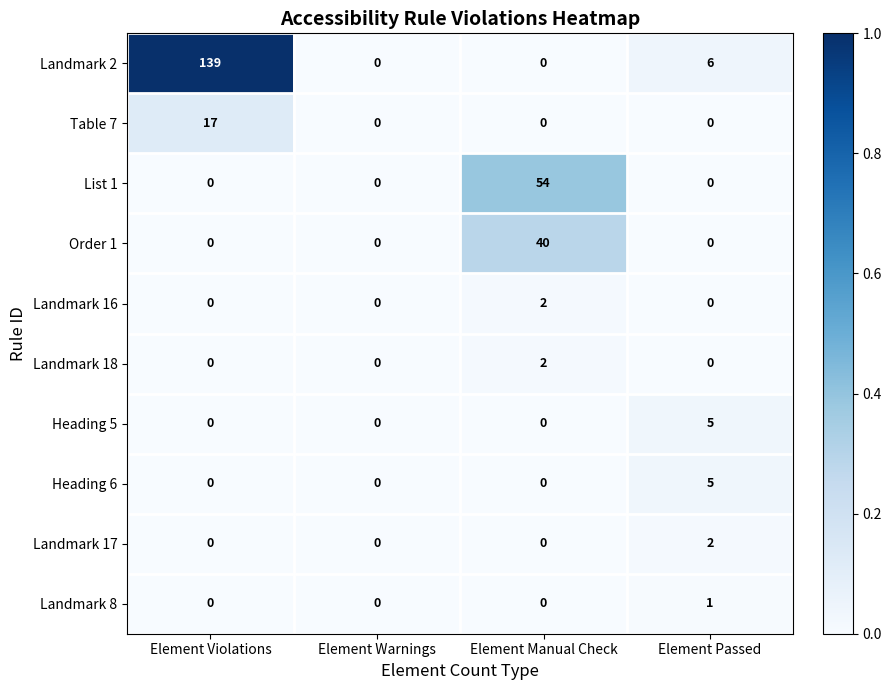

Count the number of data series in this chart.

10